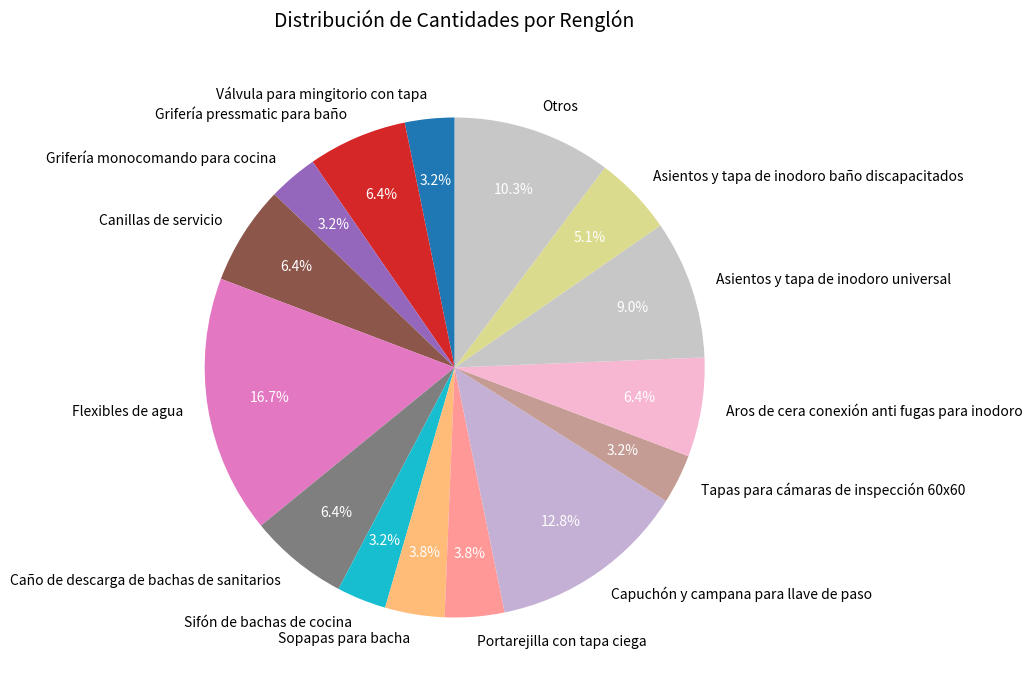

How much of the chart is everything except Válvula para mingitorio con tapa?

96.8%